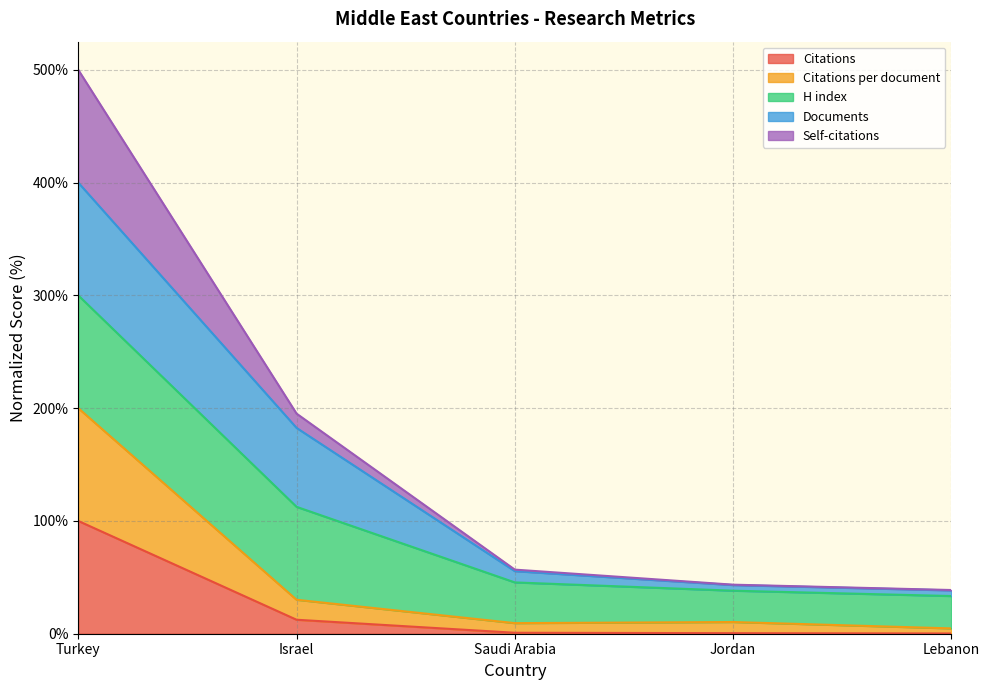

Where is Citations nearest to the value 50?

Israel